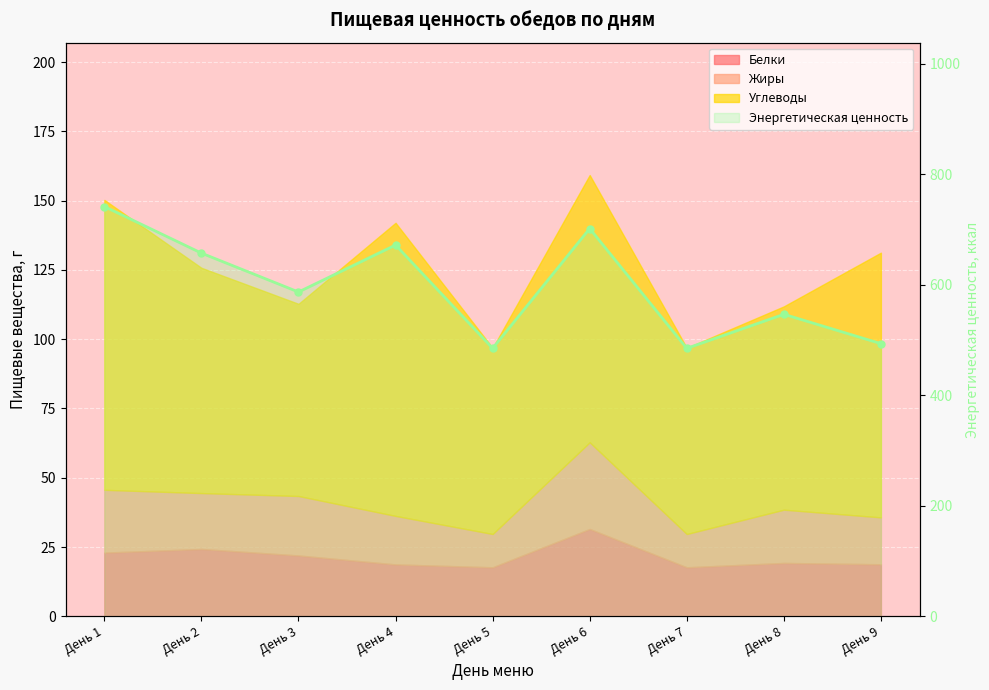

What is the ratio of the value at День 8 to the value at День 7?

1.1